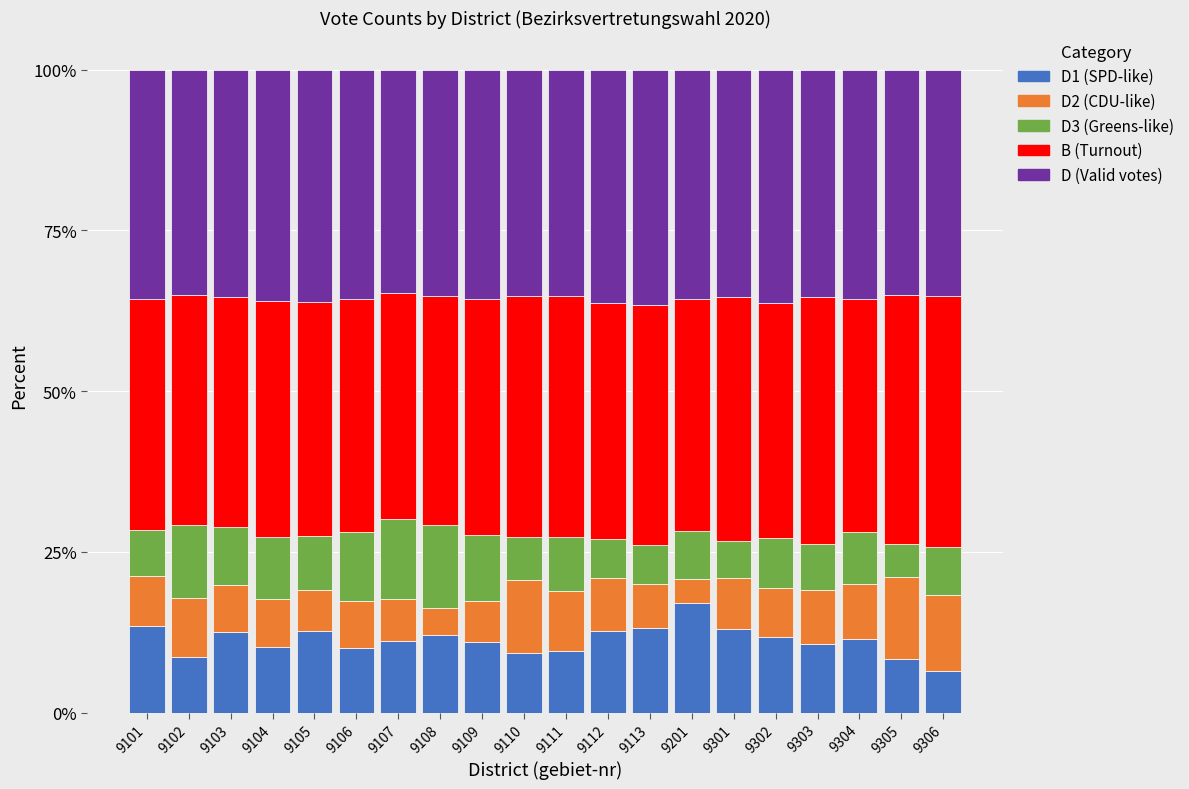

What is the total value across all series at 9306?

100.0